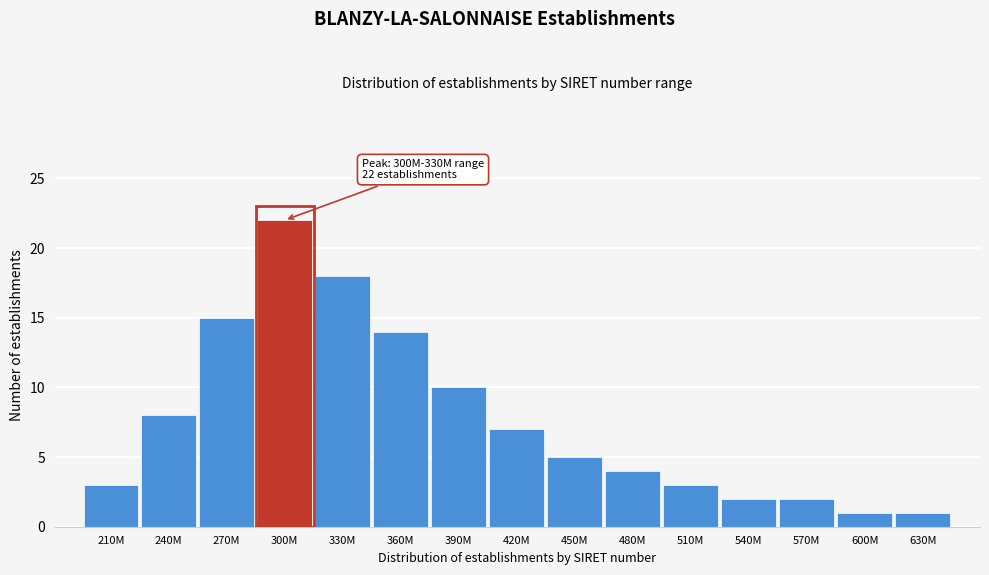

Reading right to left, transcribe all the data shown in this chart.

630M=1	600M=1	570M=2	540M=2	510M=3	480M=4	450M=5	420M=7	390M=10	360M=14	330M=18	300M=22	270M=15	240M=8	210M=3